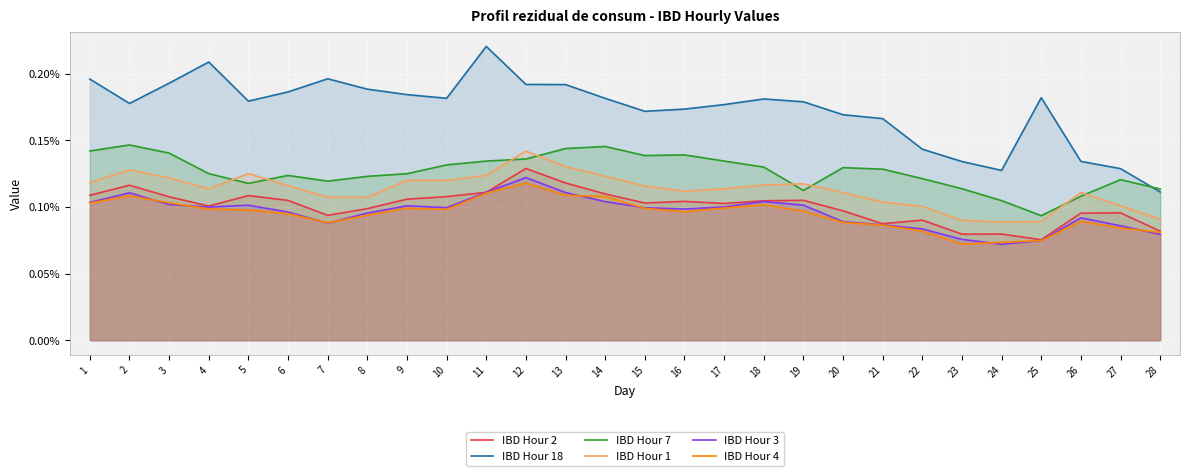

Reading left to right, what are all the values shown in this chart?

IBD Hour 2: 0.0	0.0	0.0	0.0	0.0	0.0	0.0	0.0	0.0	0.0	0.0	0.0	0.0	0.0	0.0	0.0	0.0	0.0	0.0	0.0	0.0	0.0	0.0	0.0	0.0	0.0	0.0	0.0
IBD Hour 18: 0.0	0.0	0.0	0.0	0.0	0.0	0.0	0.0	0.0	0.0	0.0	0.0	0.0	0.0	0.0	0.0	0.0	0.0	0.0	0.0	0.0	0.0	0.0	0.0	0.0	0.0	0.0	0.0
IBD Hour 7: 0.0	0.0	0.0	0.0	0.0	0.0	0.0	0.0	0.0	0.0	0.0	0.0	0.0	0.0	0.0	0.0	0.0	0.0	0.0	0.0	0.0	0.0	0.0	0.0	0.0	0.0	0.0	0.0
IBD Hour 1: 0.0	0.0	0.0	0.0	0.0	0.0	0.0	0.0	0.0	0.0	0.0	0.0	0.0	0.0	0.0	0.0	0.0	0.0	0.0	0.0	0.0	0.0	0.0	0.0	0.0	0.0	0.0	0.0
IBD Hour 3: 0.0	0.0	0.0	0.0	0.0	0.0	0.0	0.0	0.0	0.0	0.0	0.0	0.0	0.0	0.0	0.0	0.0	0.0	0.0	0.0	0.0	0.0	0.0	0.0	0.0	0.0	0.0	0.0
IBD Hour 4: 0.0	0.0	0.0	0.0	0.0	0.0	0.0	0.0	0.0	0.0	0.0	0.0	0.0	0.0	0.0	0.0	0.0	0.0	0.0	0.0	0.0	0.0	0.0	0.0	0.0	0.0	0.0	0.0